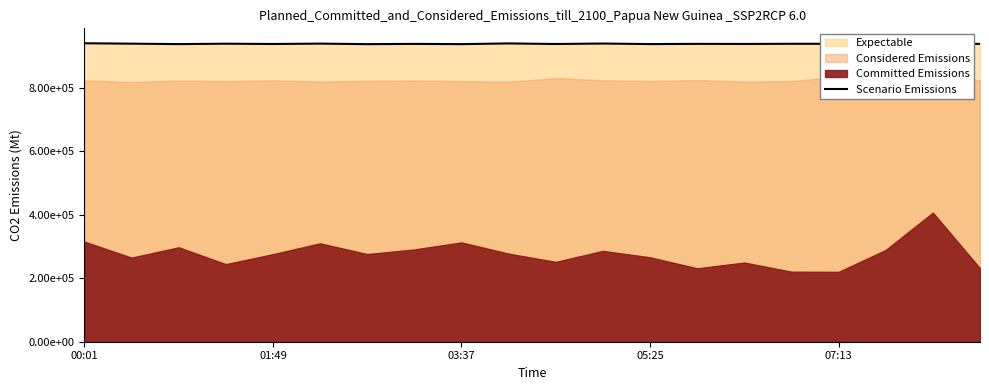

What is the change in value from 03:37 to 19?

+715